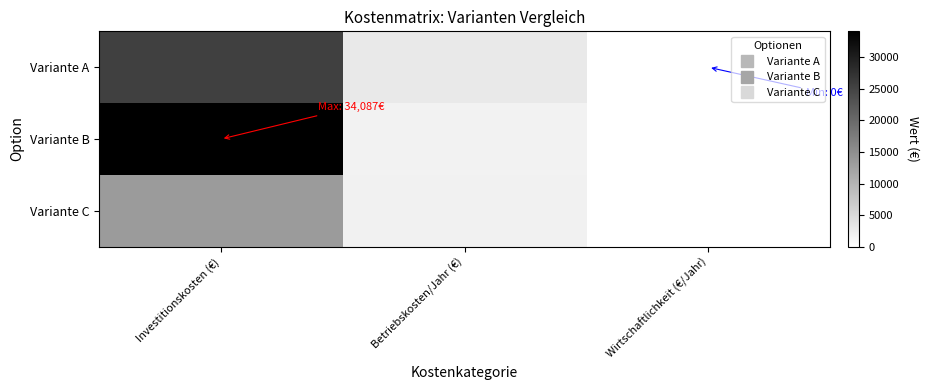

At which category is the sum across all series the highest?

Investitionskosten (€)